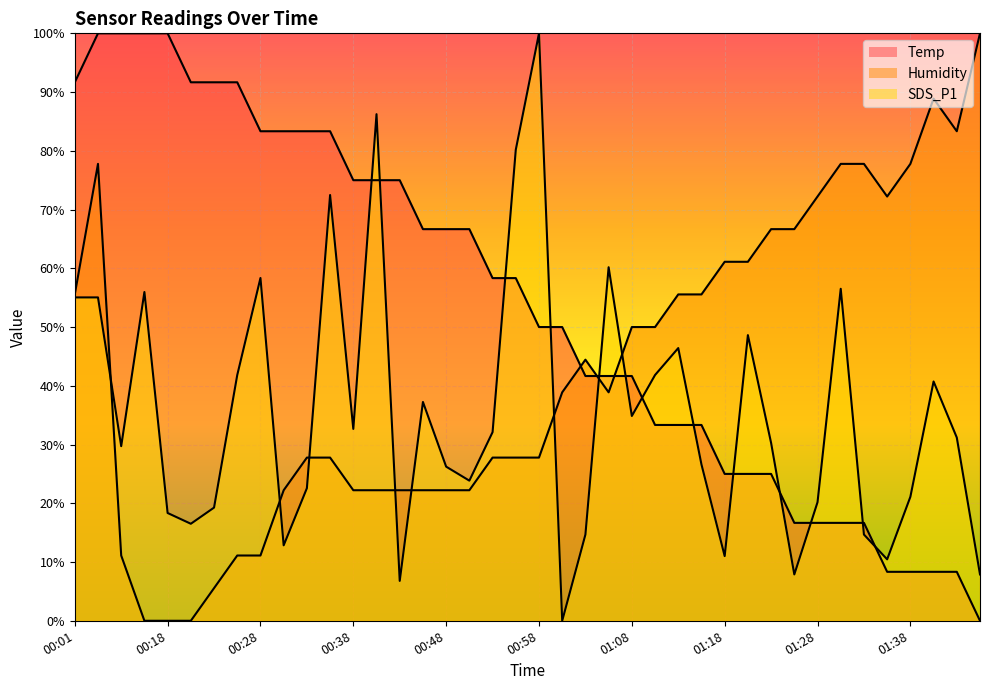

At which category does the chart reach its peak across all series?

00:03